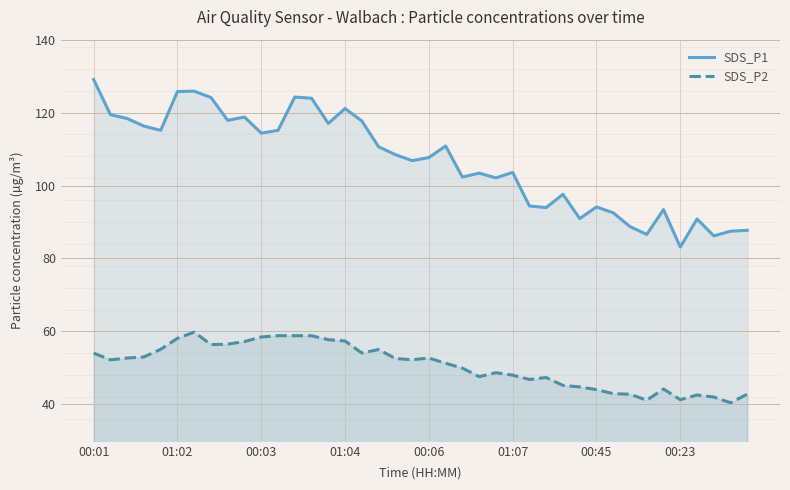

The SDS_P1 series shows 42.1 at 33. True or false?

False